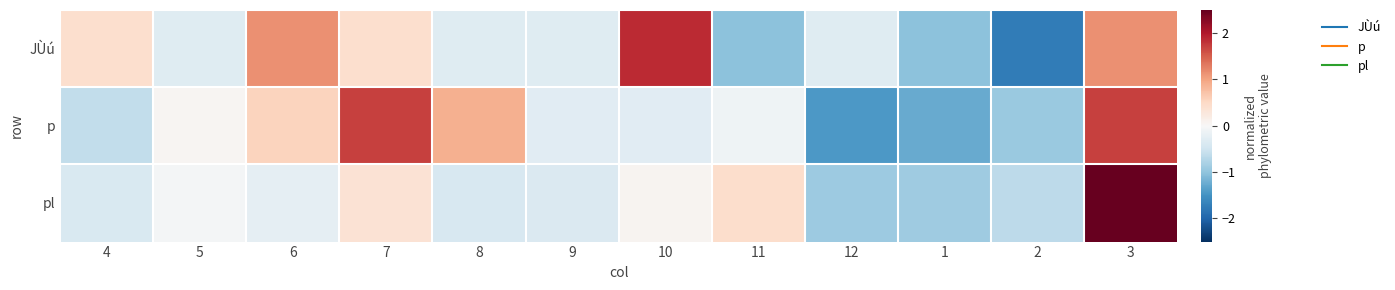

Reading right to left, list all the values displayed in this chart.

JÙú: 3=1.1	2=-1.7	1=-1.0	12=-0.3	11=-1.0	10=1.9	9=-0.3	8=-0.3	7=0.4	6=1.1	5=-0.3	4=0.4
p: 3=1.7	2=-0.9	1=-1.3	12=-1.4	11=-0.1	10=-0.3	9=-0.3	8=0.9	7=1.7	6=0.6	5=0.1	4=-0.6
pl: 3=3.0	2=-0.7	1=-0.9	12=-0.9	11=0.4	10=0.1	9=-0.4	8=-0.4	7=0.4	6=-0.2	5=-0.0	4=-0.4